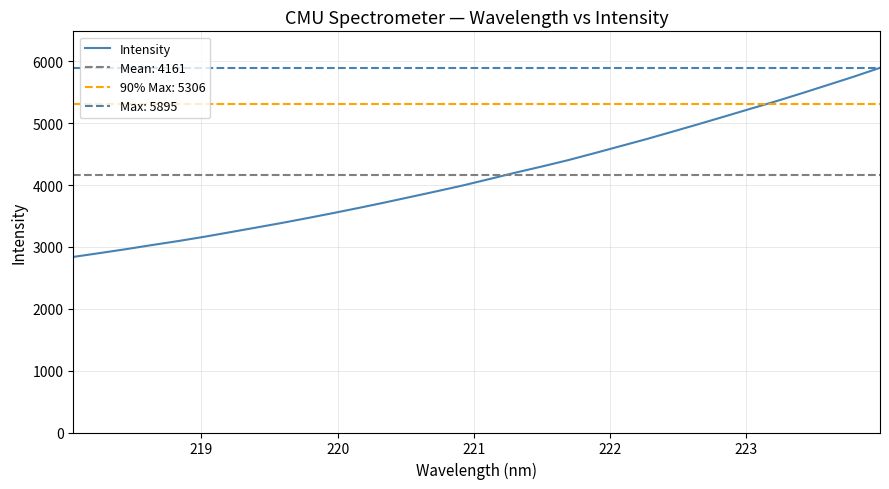

Reading left to right, what are all the values shown in this chart?

2838.3	2899.3	2961.9	3028.7	3092.8	3161.7	3235.9	3311.0	3386.9	3466.5	3548.6	3633.5	3721.4	3812.2	3903.3	3997.2	4098.8	4202.1	4300.0	4401.7	4513.1	4626.8	4740.6	4860.5	4981.8	5105.5	5230.7	5354.3	5484.6	5618.5	5752.8	5895.0